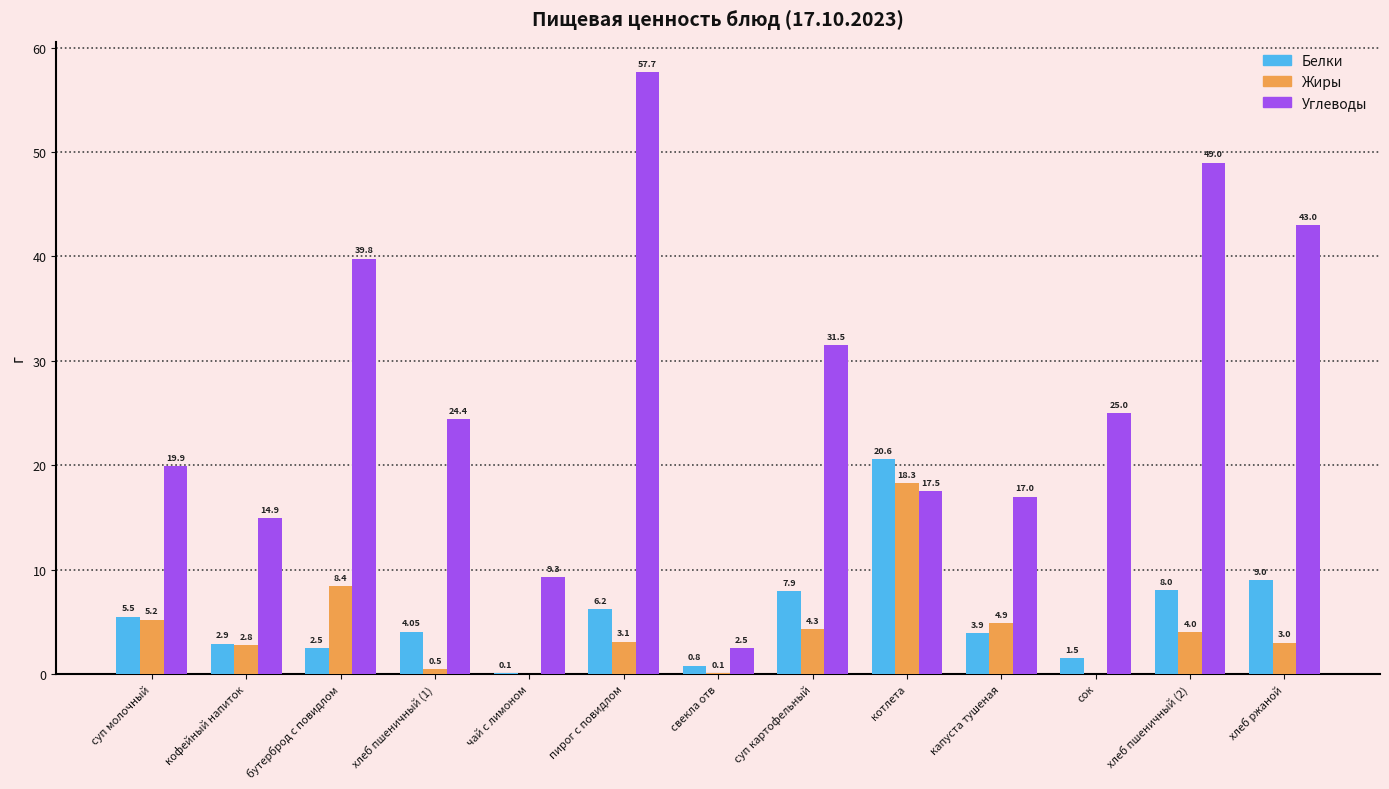

What are all the series names shown in the legend?

Белки, Жиры, Углеводы